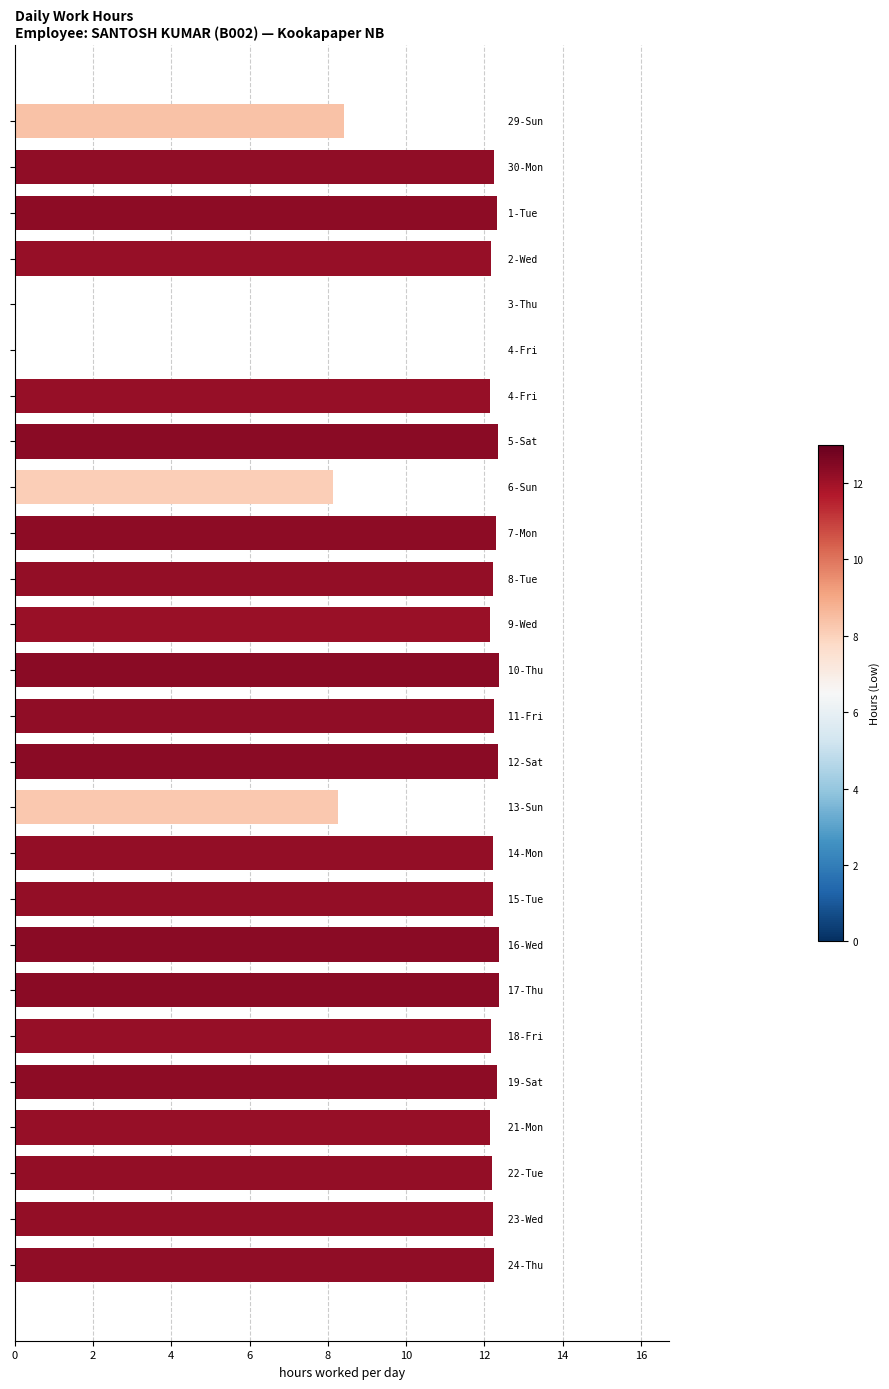

How many distinct data groups are displayed?

1